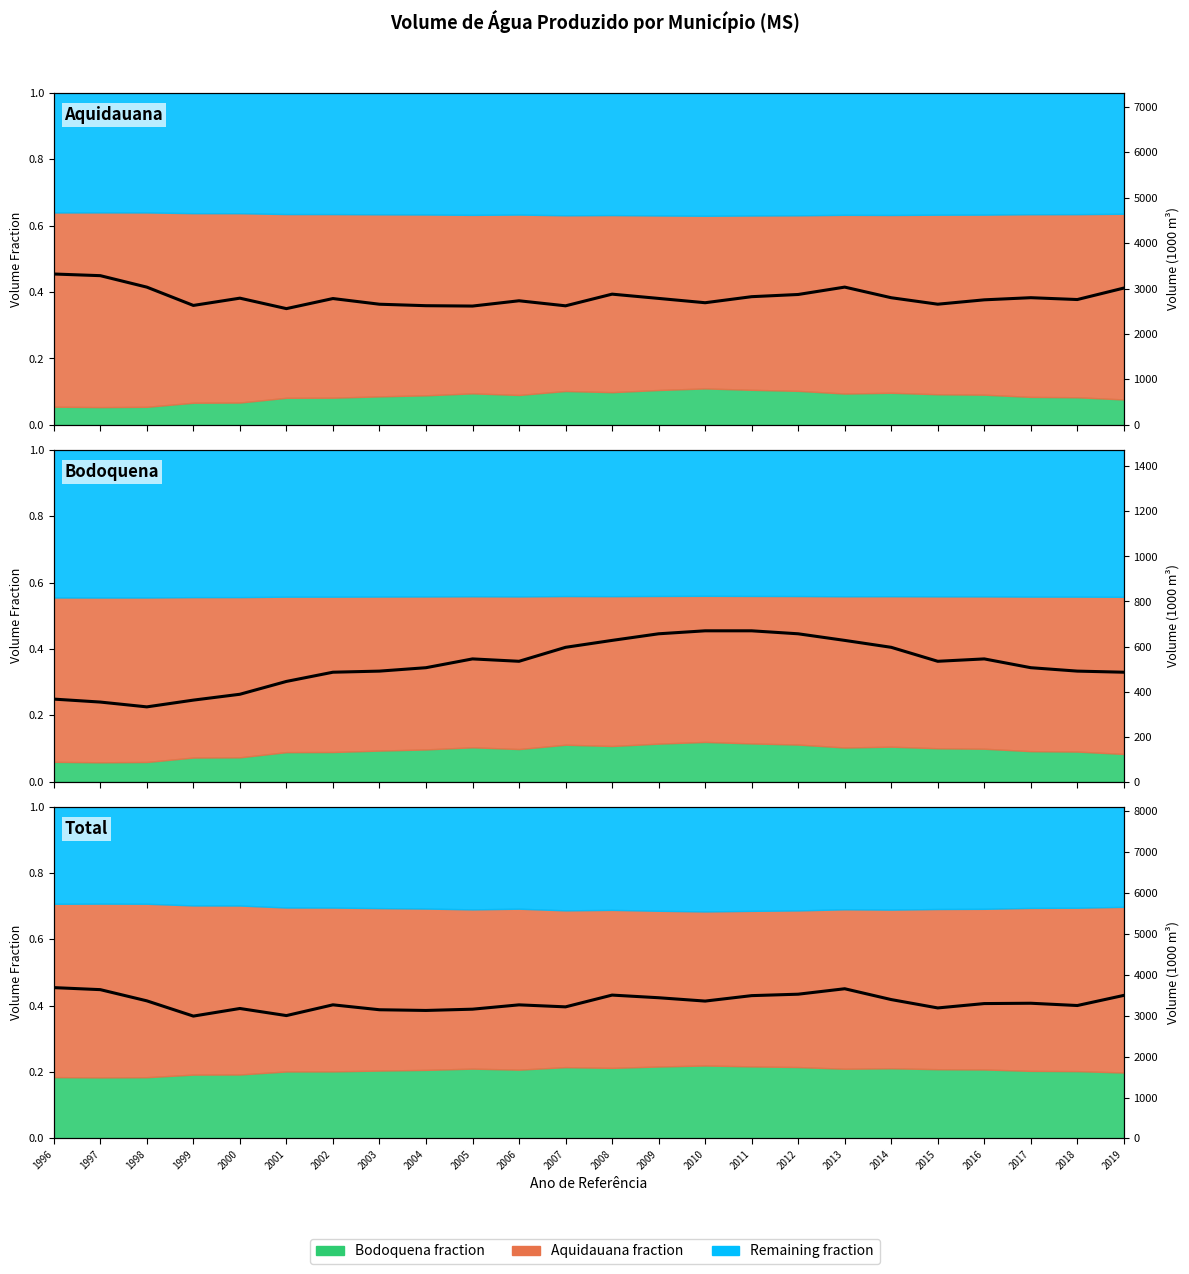

In Aquidauana, how many points are lower than both neighbors (excluding endpoints)?

7